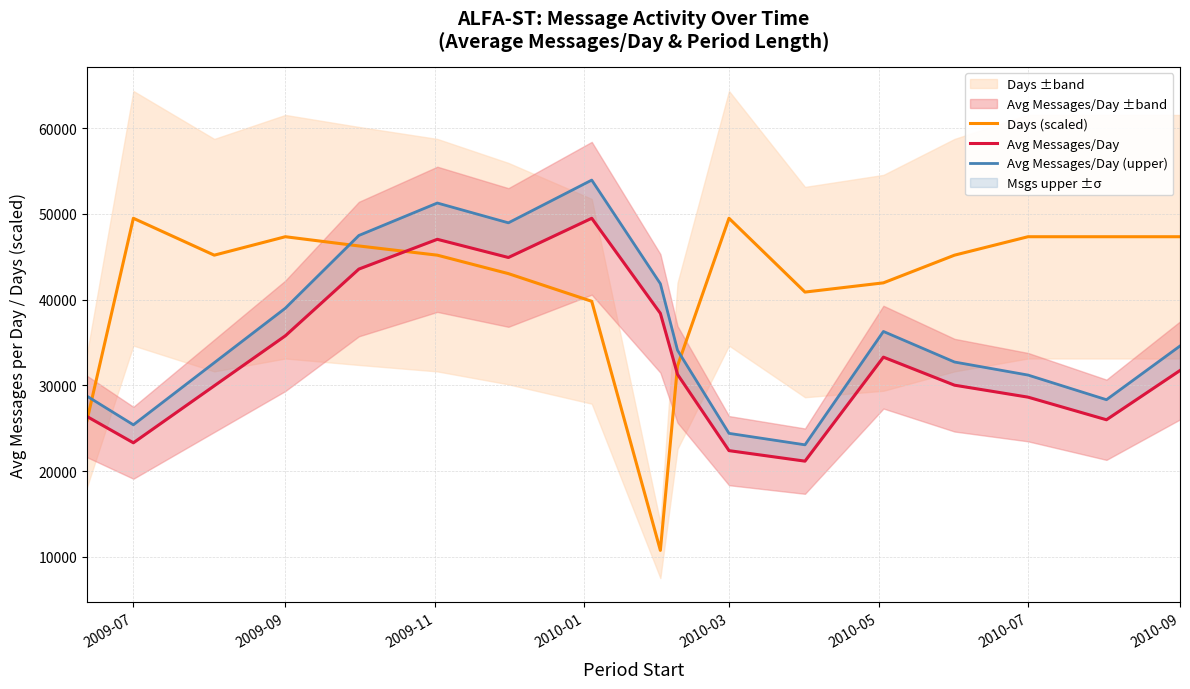

List the series in order of their overall mean, highest first.

Days (scaled), Avg Messages/Day (upper), Avg Messages/Day